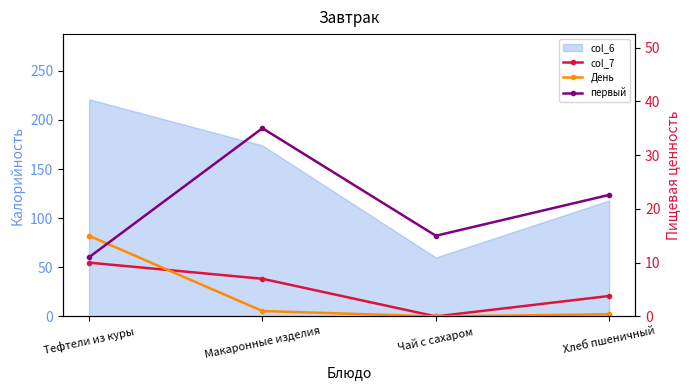

Which series has the widest spread of values?

первый